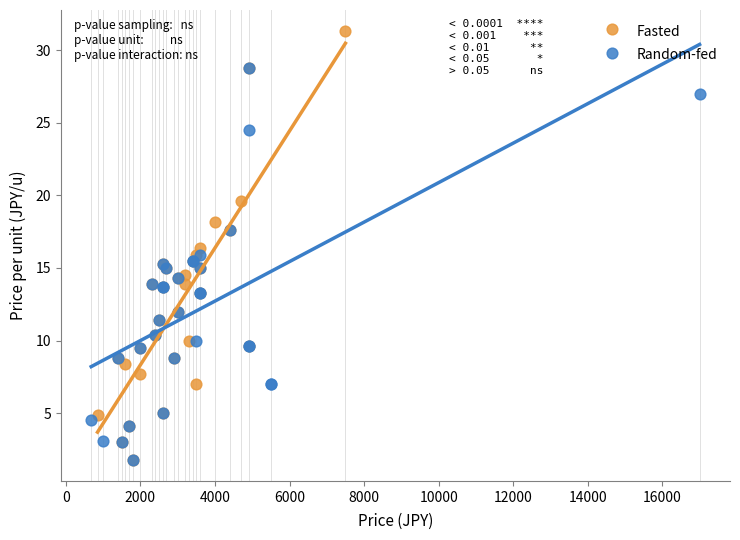

Which series has the widest spread of Y values?

Fasted